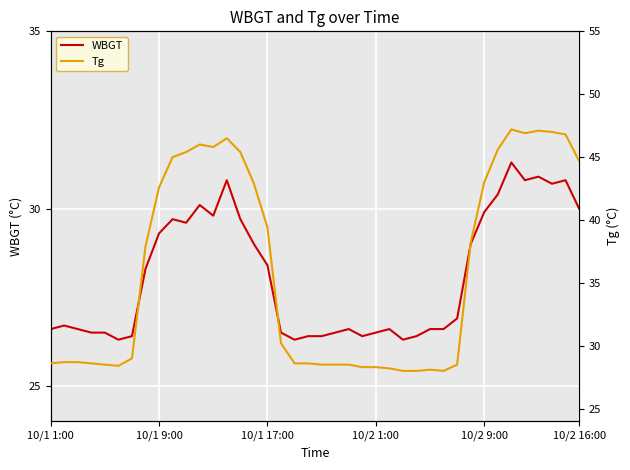

True or false: Tg and WBGT cross at least once.

False